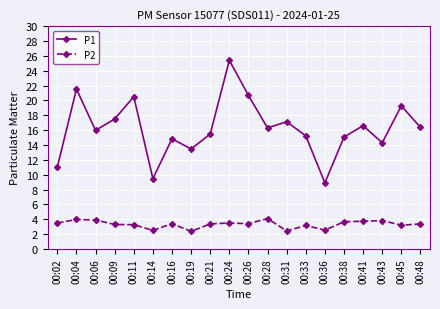

True or false: P1 has a value of 27.7 at 00:06.

False